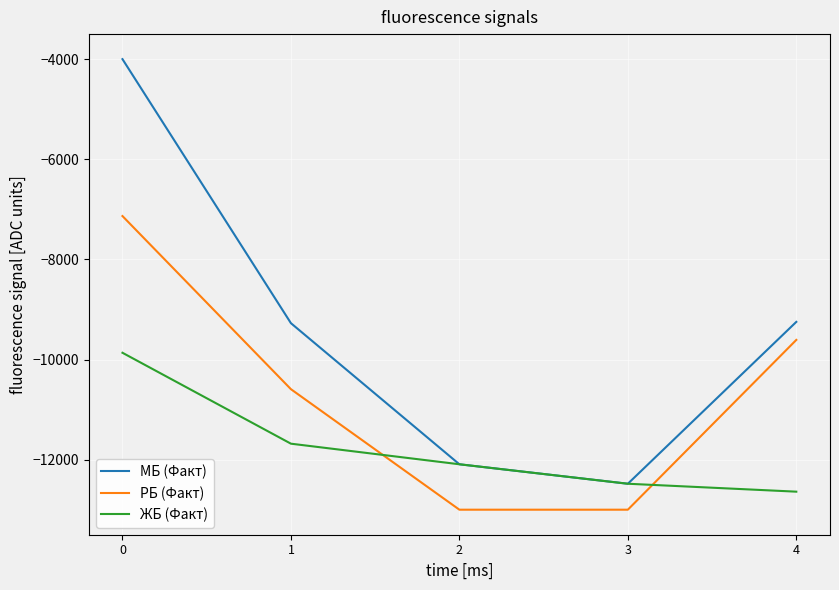

What is the average value of the РБ (Факт) series?

-10667.2